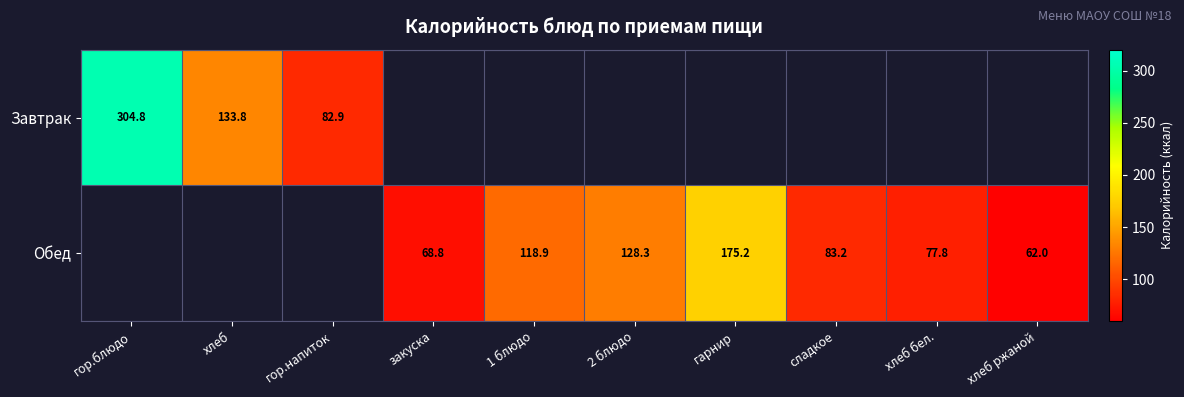

Is it true that Завтрак equals 50.9 at гор.напиток?

False